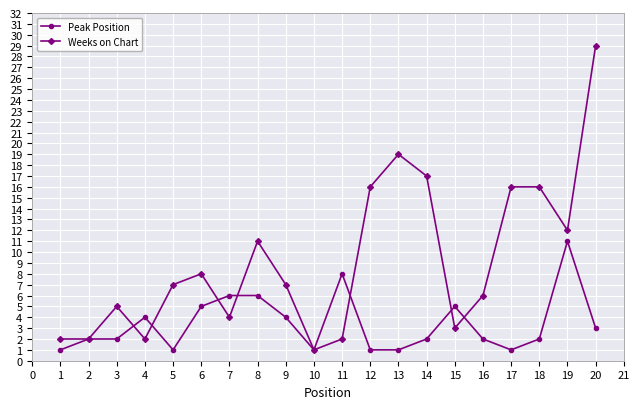

True or false: Weeks on Chart has more than 2 points higher than both neighbors.

True